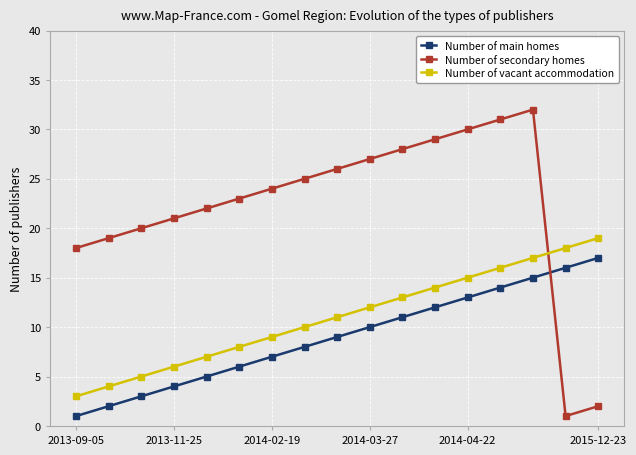

Which series has the widest spread of values?

Number of secondary homes